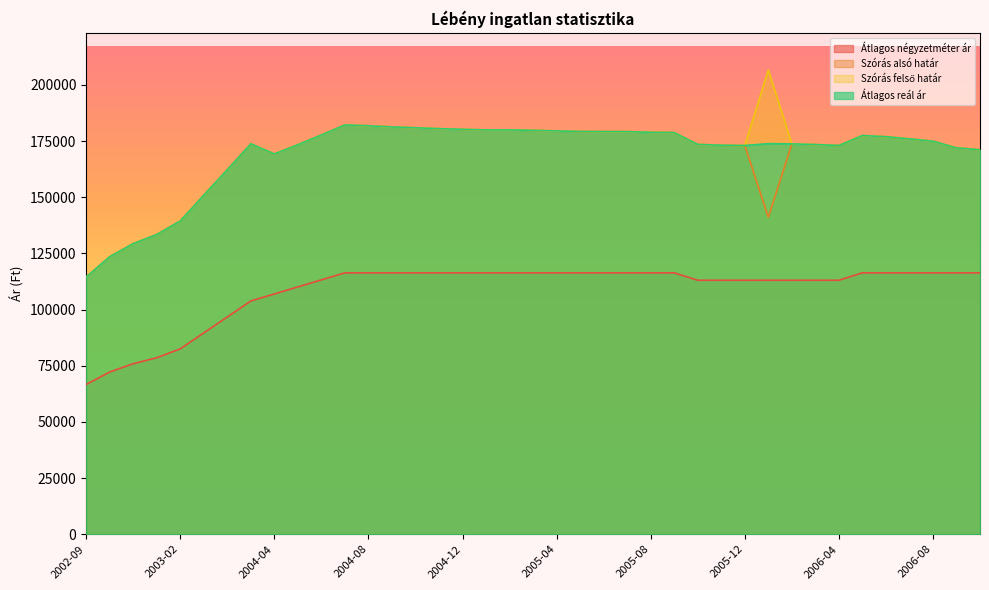

The value of Szórás alsó határ at 2003-03 is 263320. True or false?

False